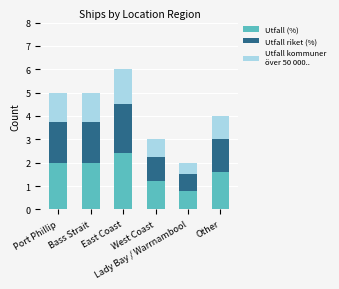

What is the total value across all series at West Coast?

3.0